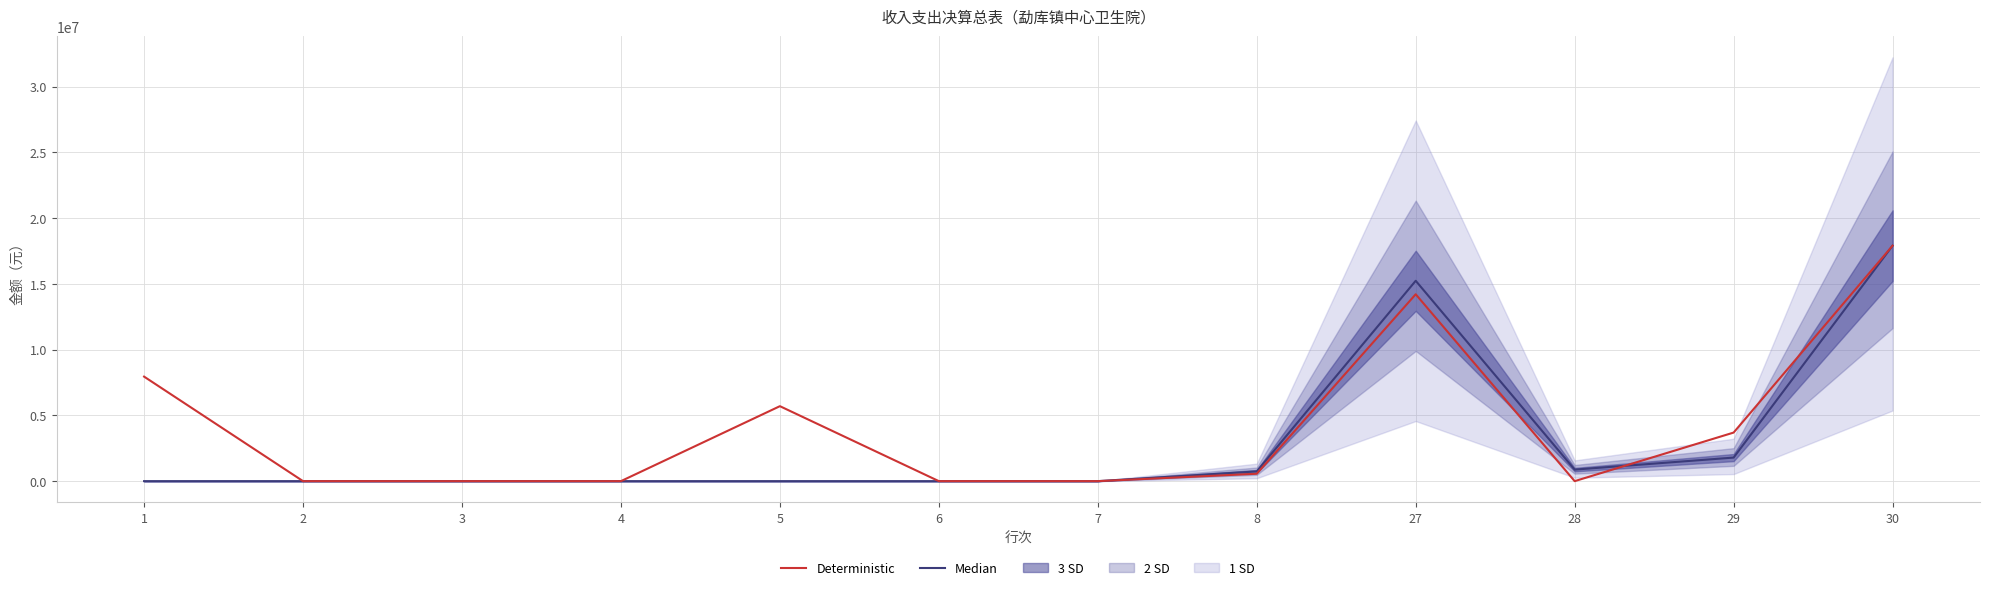

How many data points in Deterministic are above 562366?

6